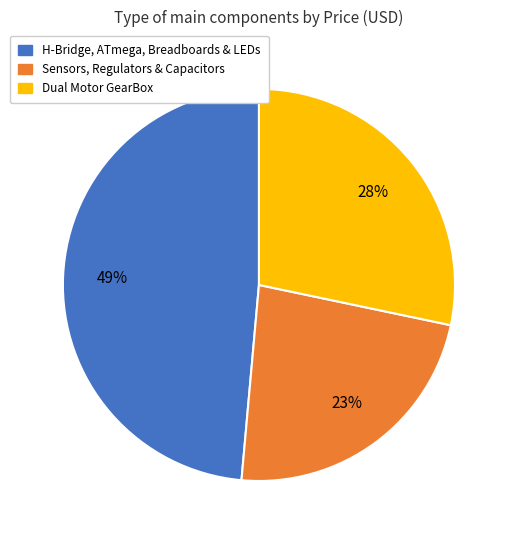

Is the sum of H-Bridge, ATmega, Breadboards & LEDs and Sensors, Regulators & Capacitors greater than half?

Yes